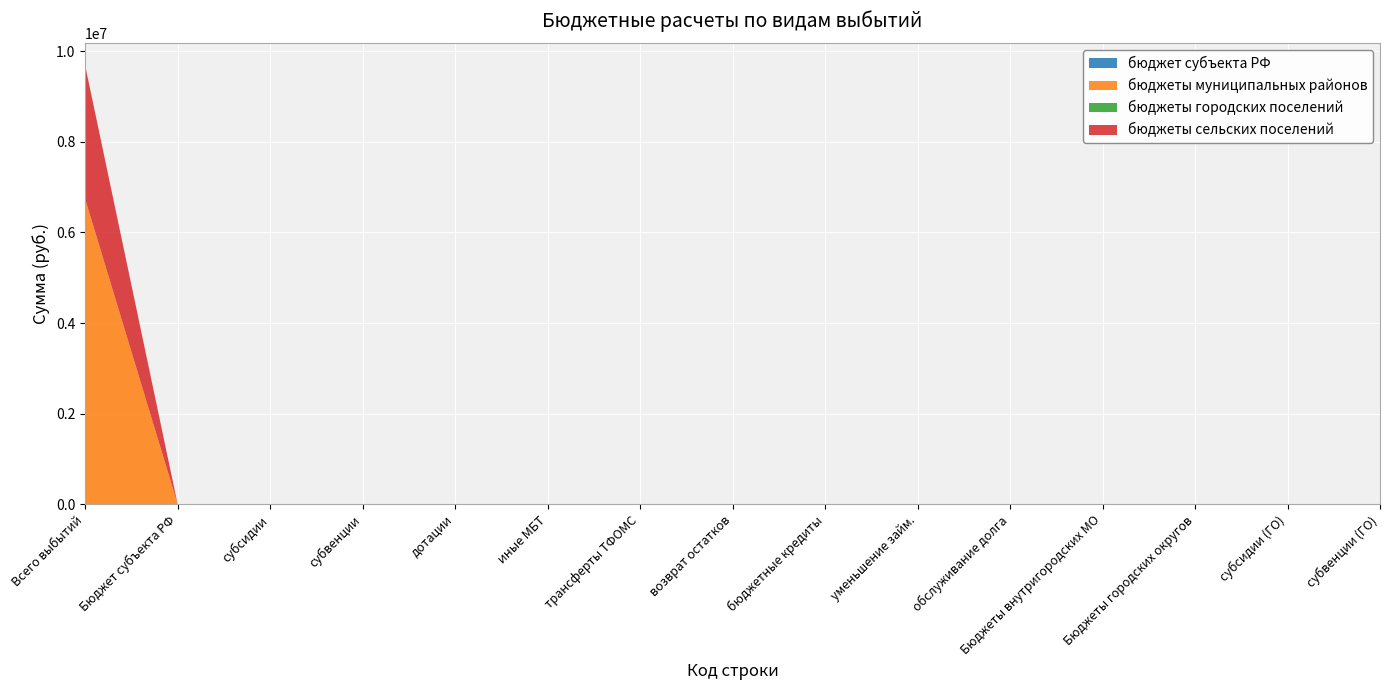

Reading right to left, list all the values displayed in this chart.

бюджет субъекта РФ: 0.0	0.0	0.0	0.0	0.0	0.0	0.0	0.0	0.0	0.0	0.0	0.0	0.0	0.0	0.0
бюджеты муниципальных районов: 0.0	0.0	0.0	0.0	0.0	0.0	0.0	0.0	0.0	0.0	0.0	0.0	0.0	0.0	6738993.0
бюджеты городских поселений: 0.0	0.0	0.0	0.0	0.0	0.0	0.0	0.0	0.0	0.0	0.0	0.0	0.0	0.0	200.0
бюджеты сельских поселений: 0.0	0.0	0.0	0.0	0.0	0.0	0.0	0.0	0.0	0.0	0.0	0.0	0.0	0.0	2949482.7